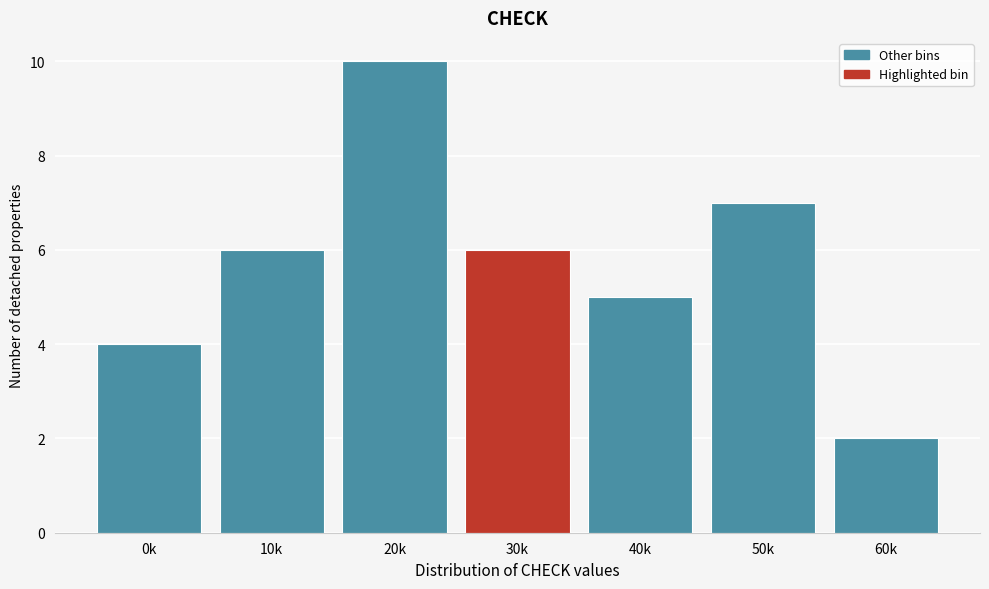

Reading left to right, transcribe all the data shown in this chart.

4	6	10	6	5	7	2